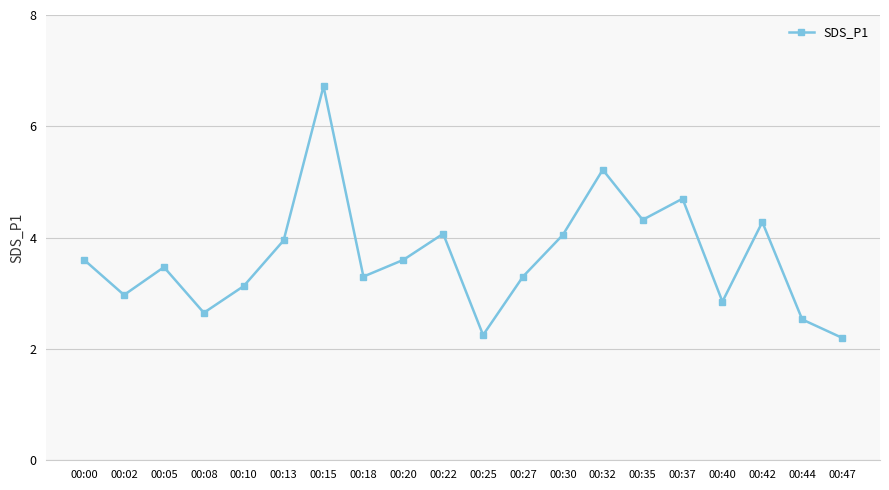

What is the change in value from 00:02 to 00:25?

-0.7